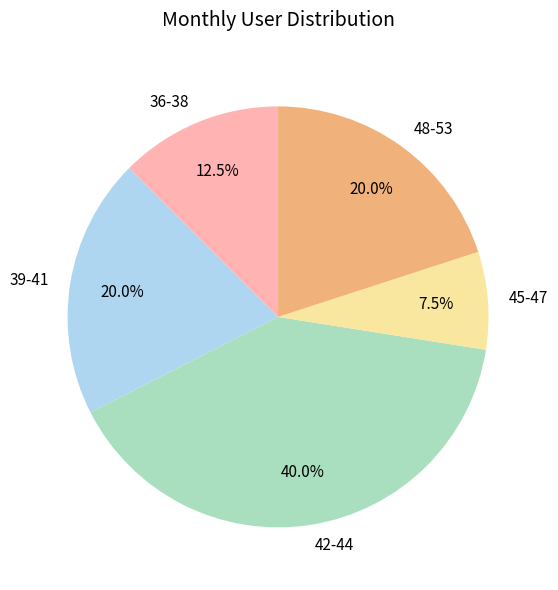

Which slice is the largest?

42-44